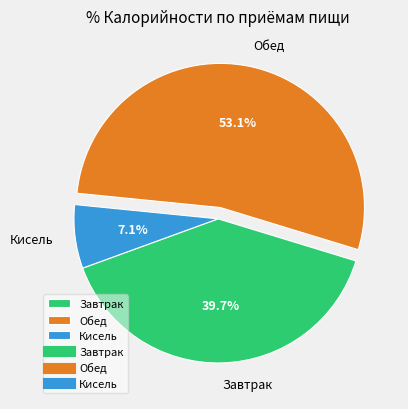

Rank the categories by value from highest to lowest.

Обед, Завтрак, Кисель